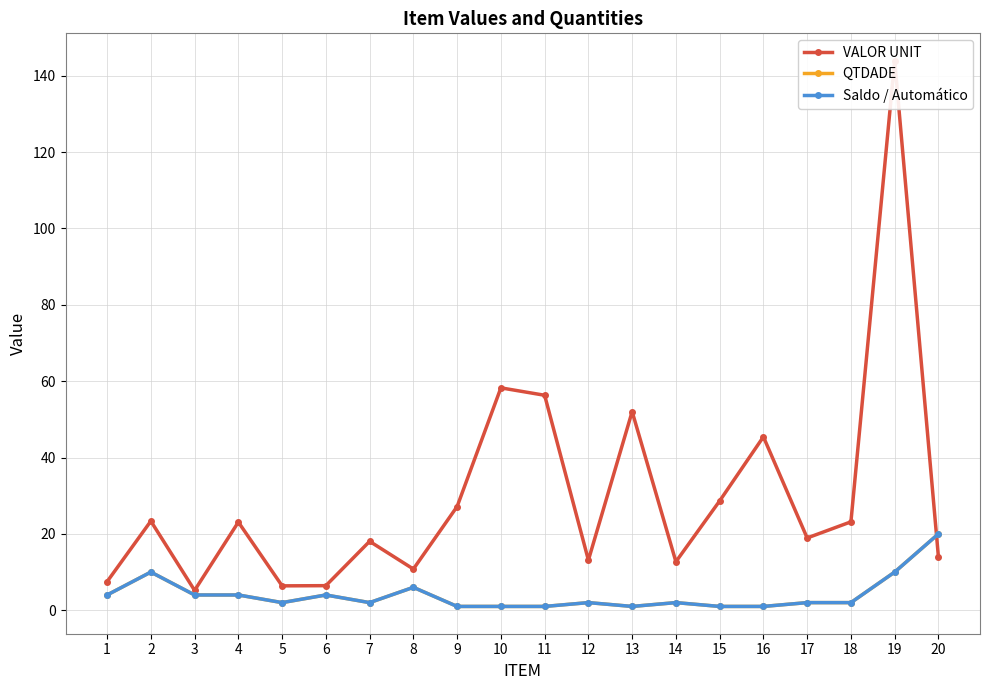

Which series has the widest spread of values?

VALOR UNIT